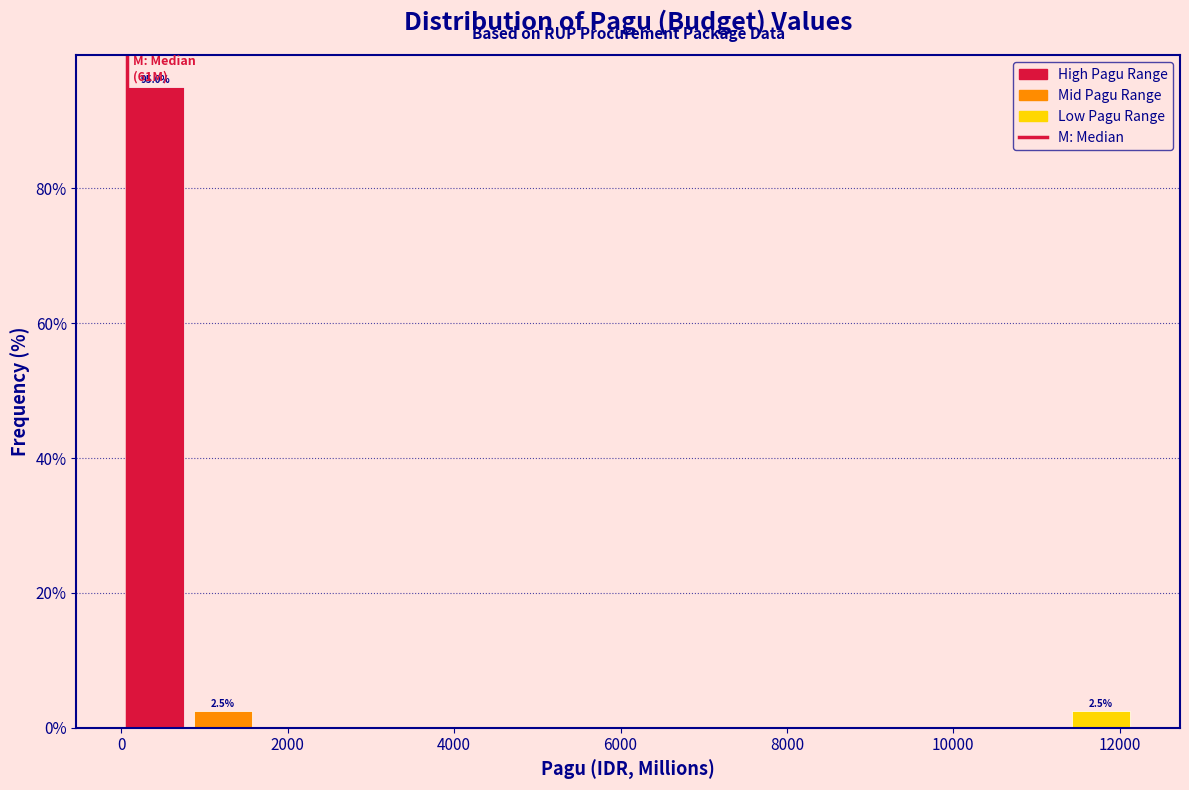

Which range on the x-axis has the tallest bar?

0 to 800